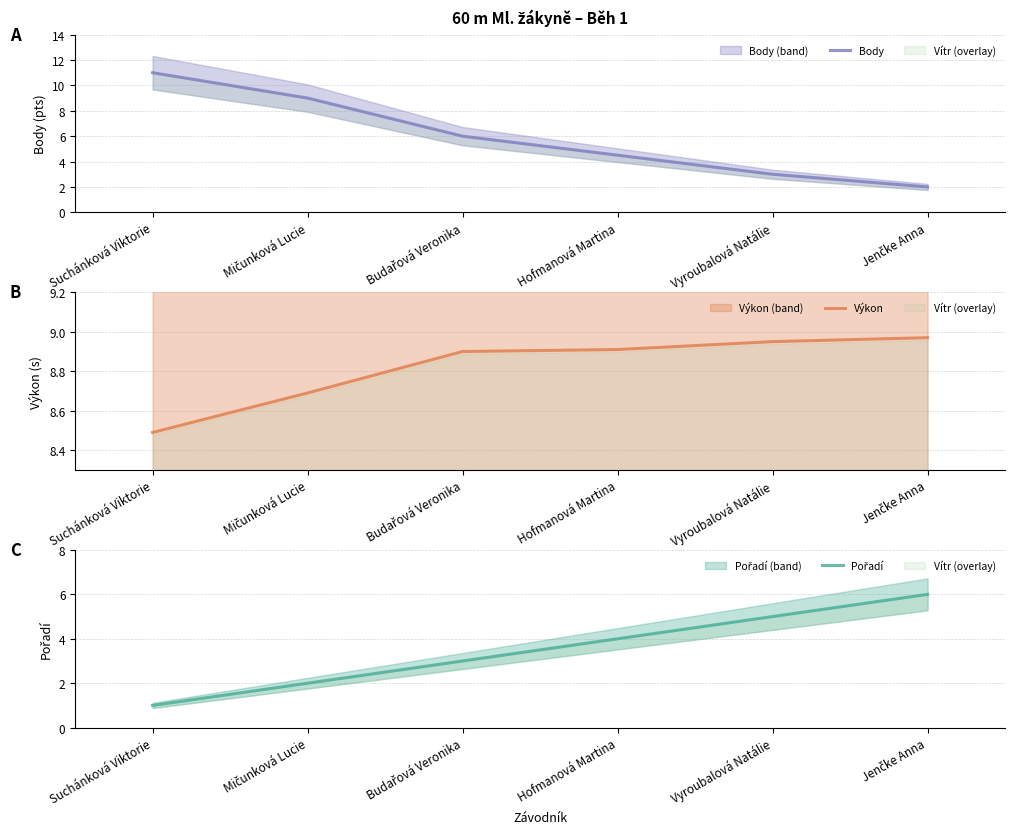

What are all the series names shown in the legend?

Body, Výkon, Pořadí